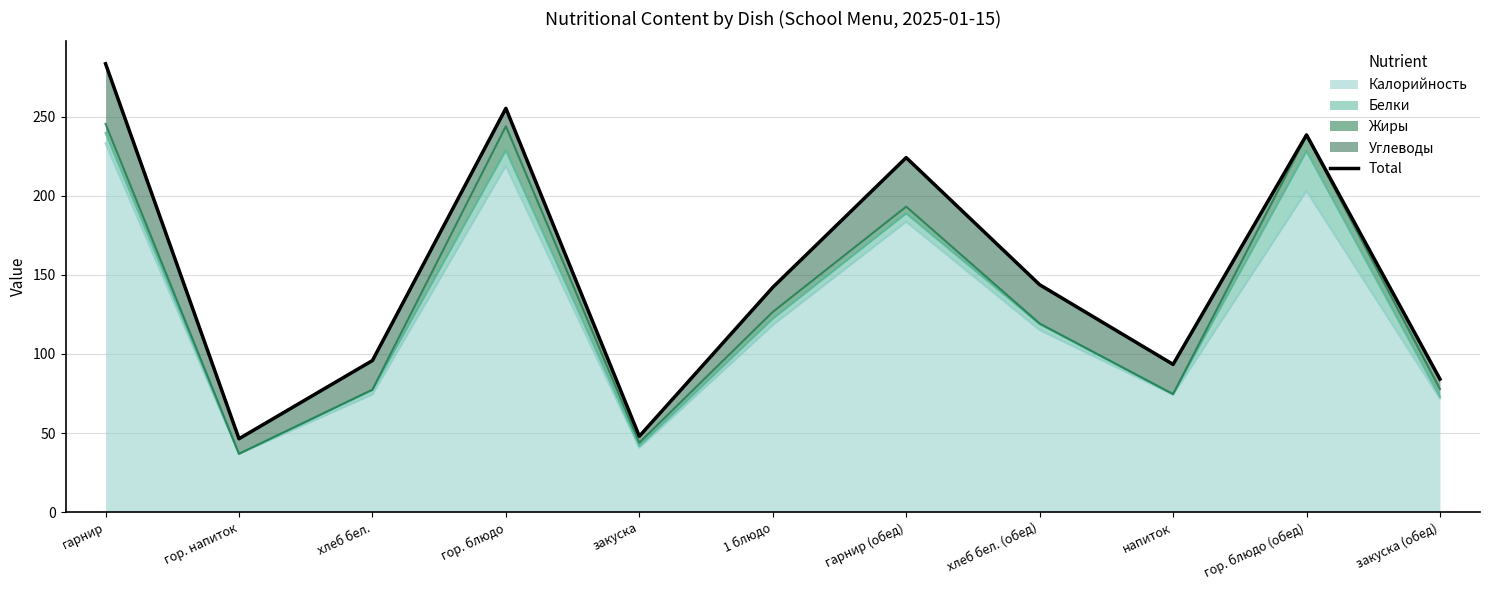

What is the label of the 10th point from the left?

гор. блюдо (обед)